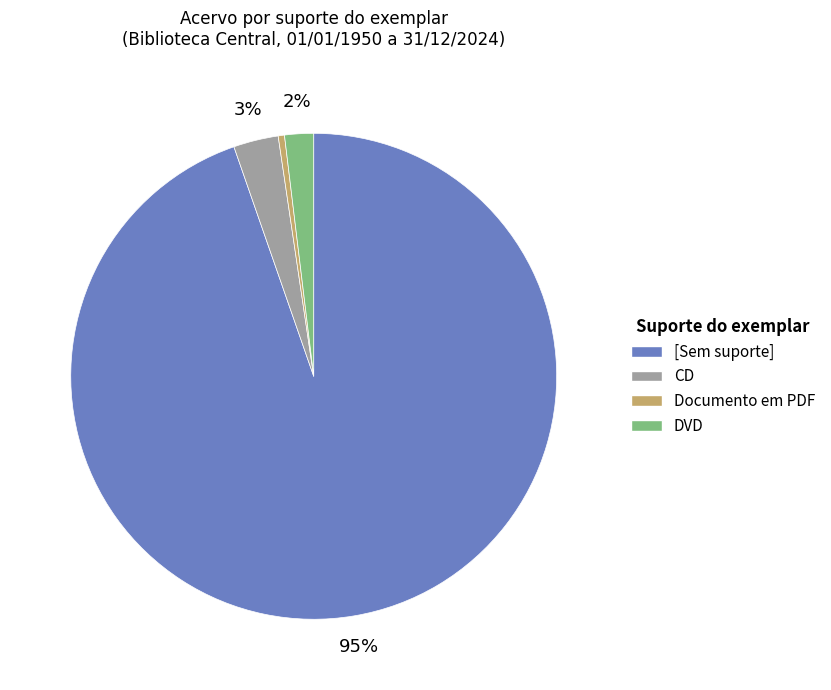

Is the sum of Documento em PDF and [Sem suporte] greater than half?

Yes